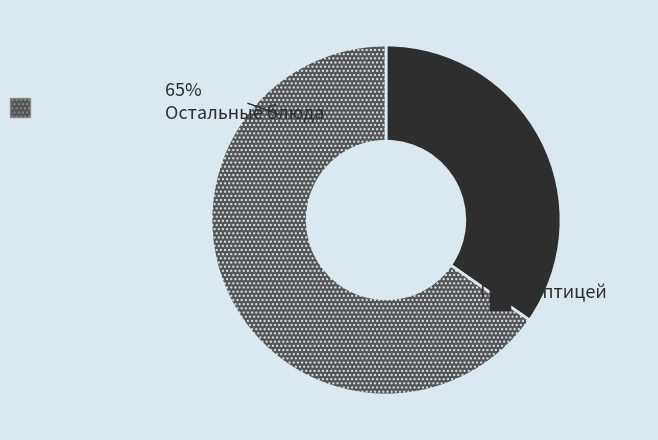

Is there any slice that represents more than half of the pie?

Yes